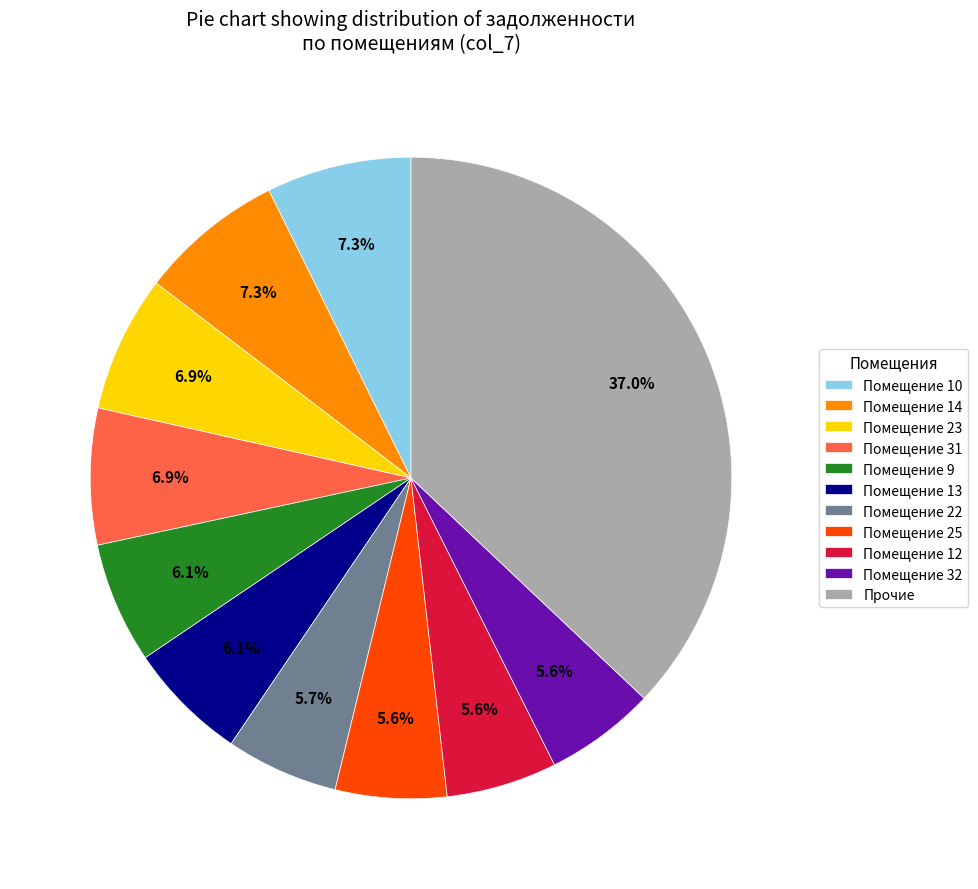

How many slices are in this pie chart?

11